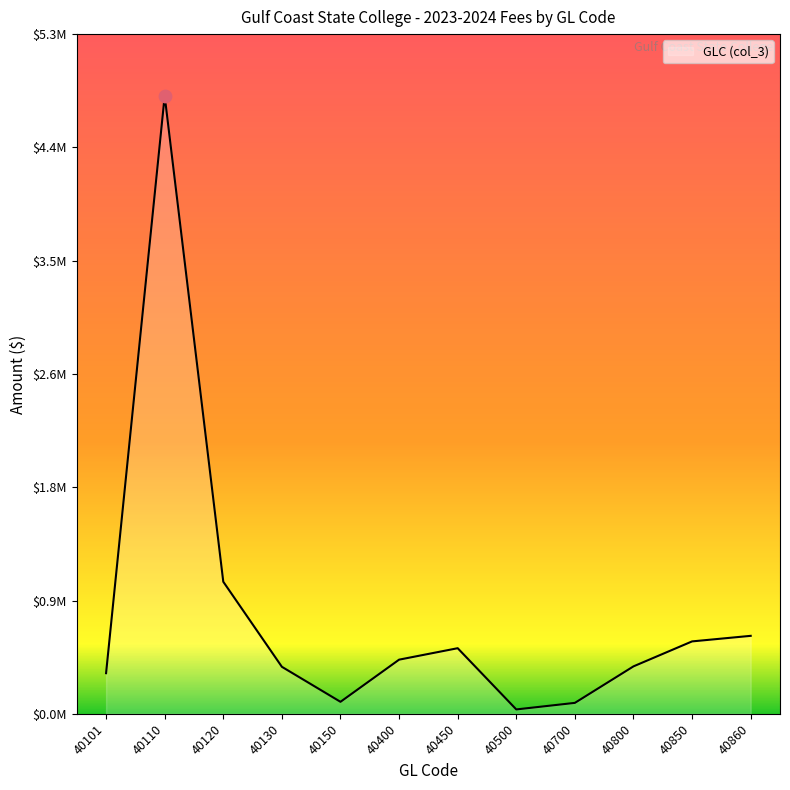

Between 40860 and 40110, which is larger?

40110